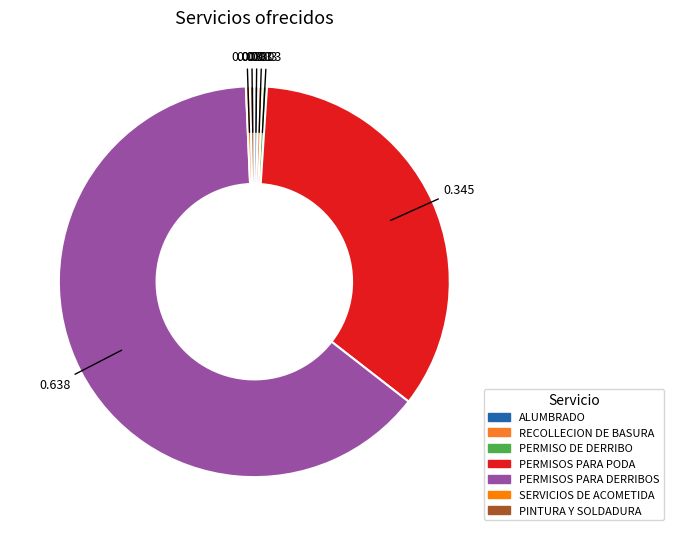

Does PERMISOS PARA DERRIBOS account for over 50% of the chart?

Yes